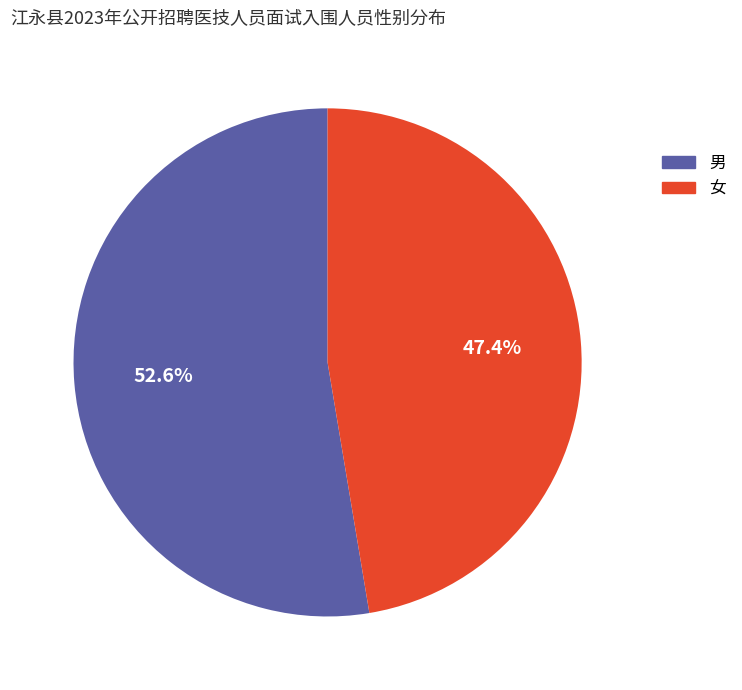

To the nearest percent, what is the combined percentage of 女 and 男?

100%